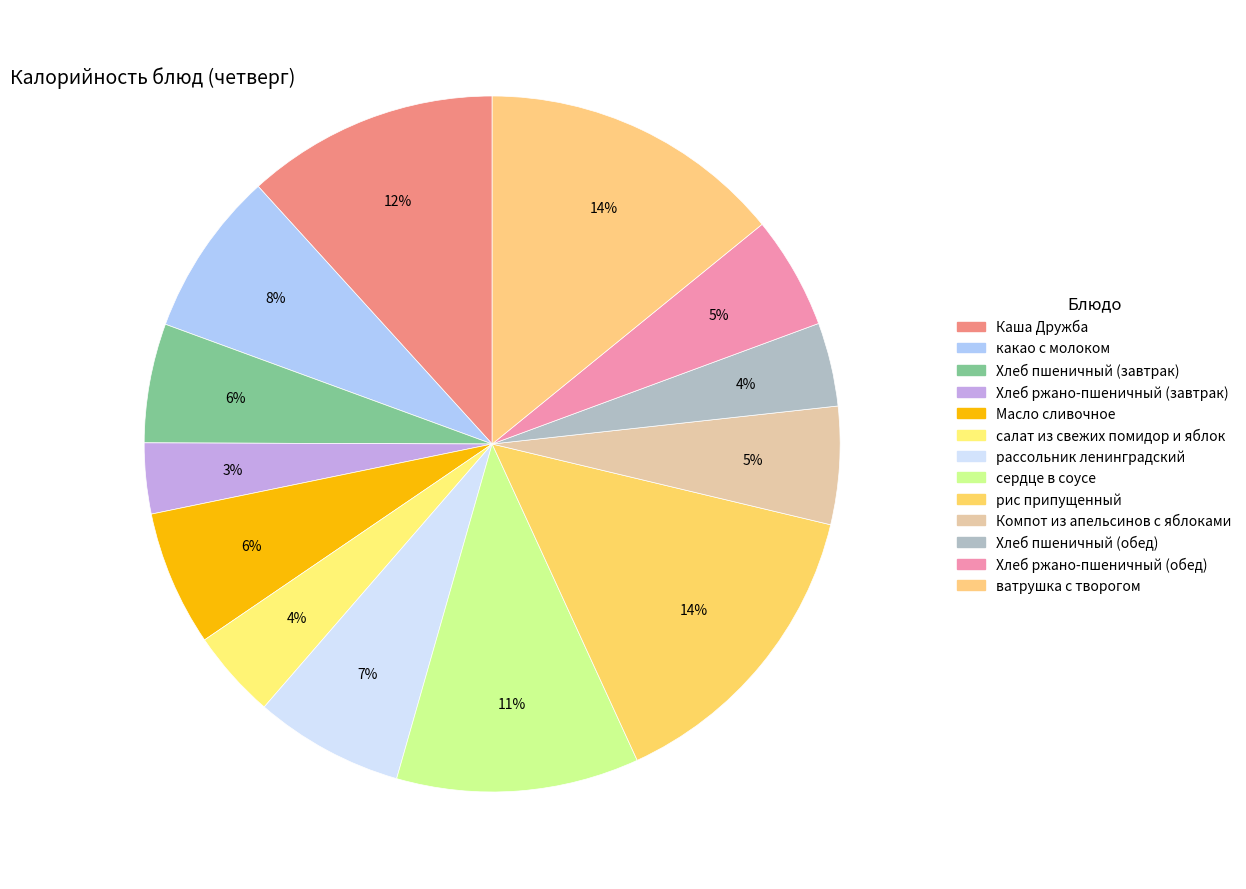

Is it true that Хлеб ржано-пшеничный (обед) is 12% of the pie?

False